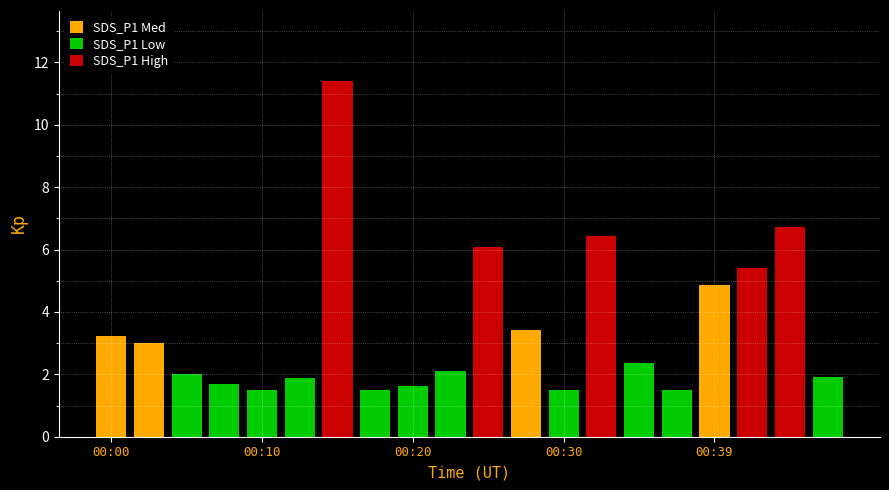

How many values in the SDS_P1 series exceed 2?

11